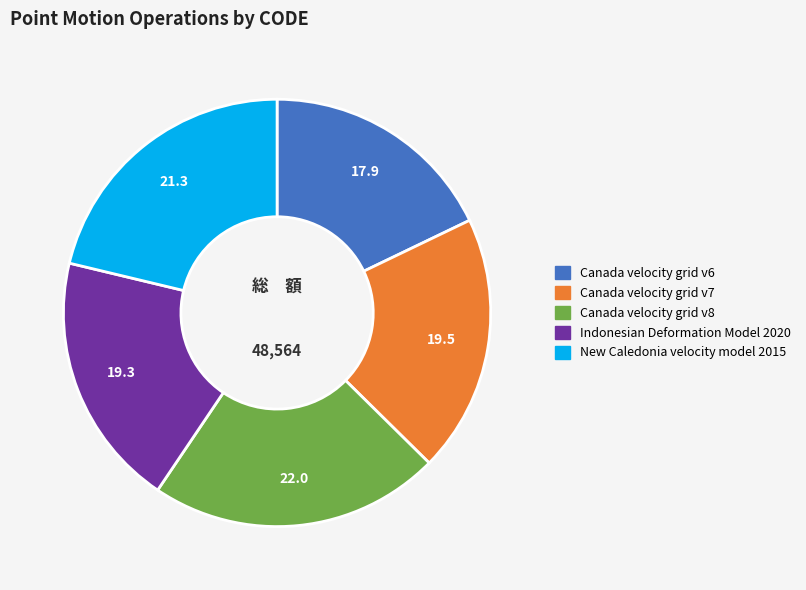

Do Canada velocity grid v6 and Canada velocity grid v7 together represent more than half of the pie?

No